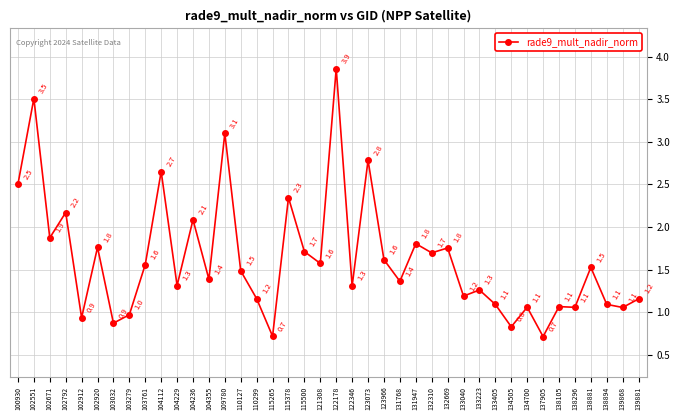

What is the smallest value displayed?

0.7